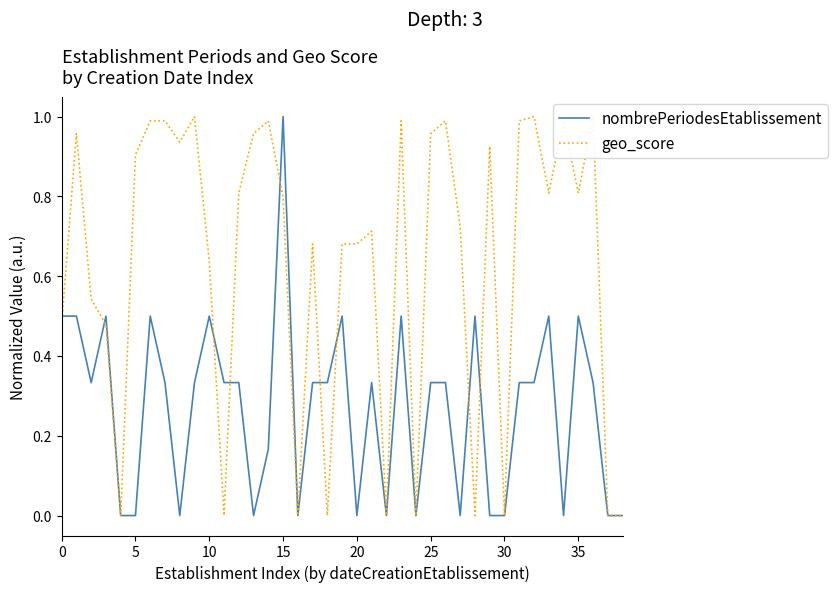

True or false: geo_score and nombrePeriodesEtablissement intersect in this chart.

True